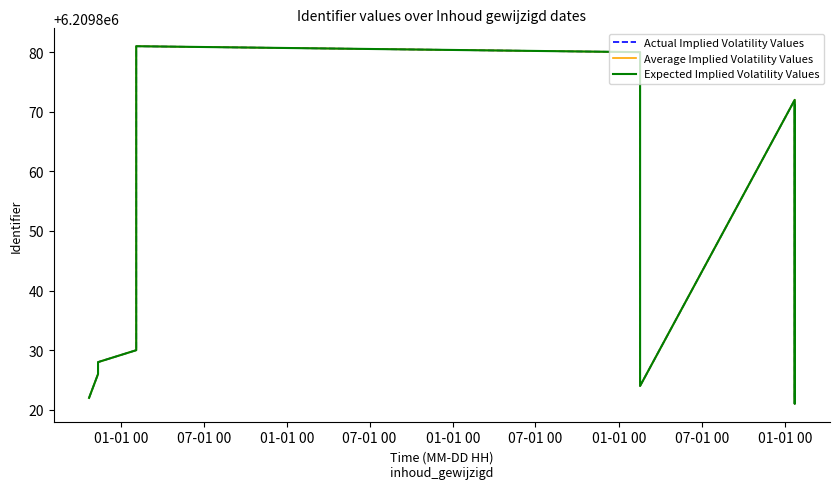

Does the chart display data point markers on the line(s)?

No